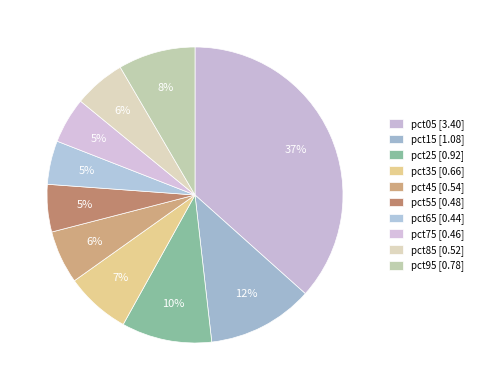

What is the change in value from pct05 to pct45?

-2.9